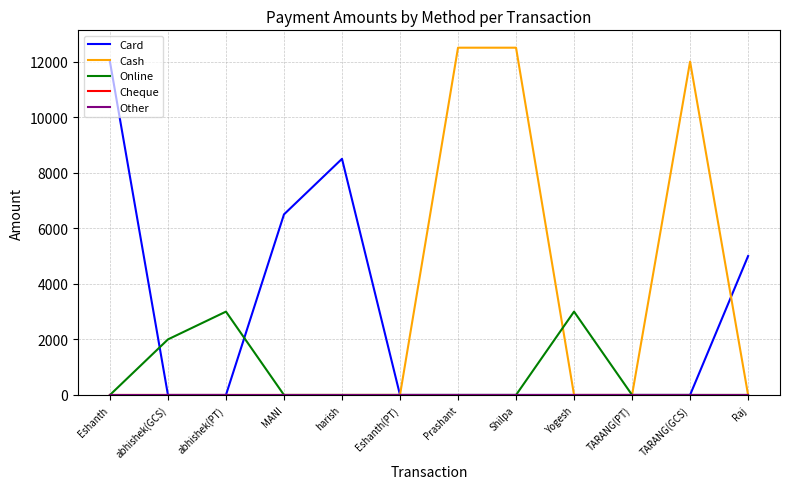

Is this an area chart (filled region under the line)?

No